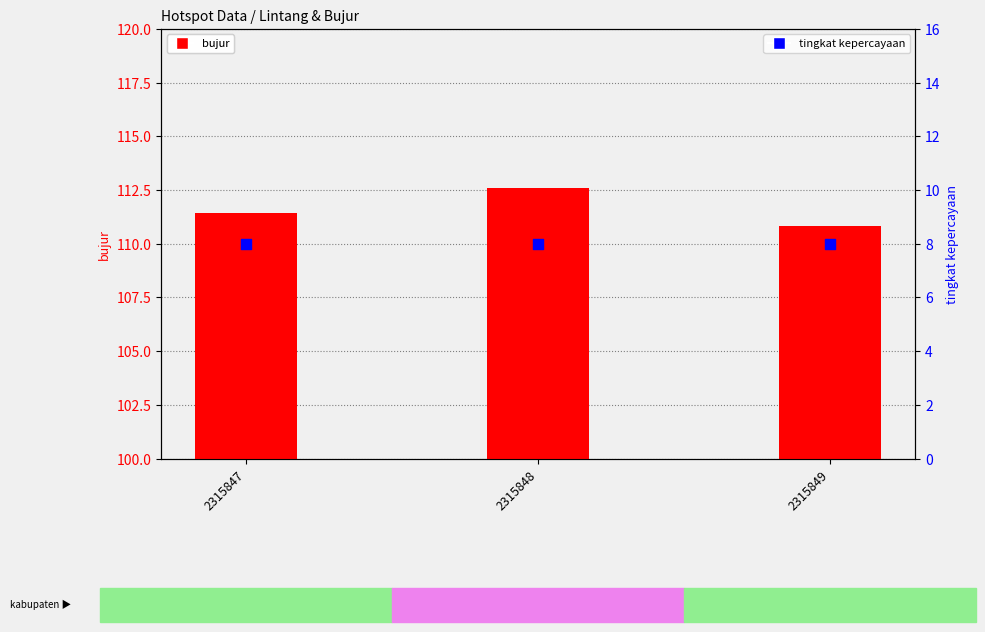

What are all the series names shown in the legend?

bujur, tingkat kepercayaan